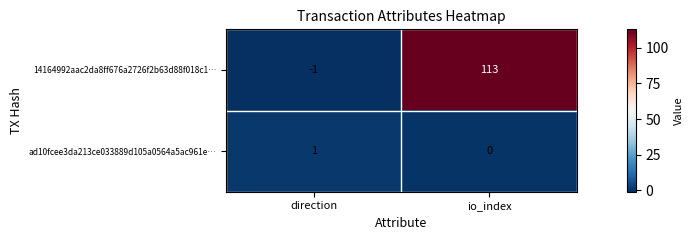

List the series in order of their overall mean, highest first.

14164992aac2da8ff676a2726f2b63d88f018c1…, ad10fcee3da213ce033889d105a0564a5ac961e…